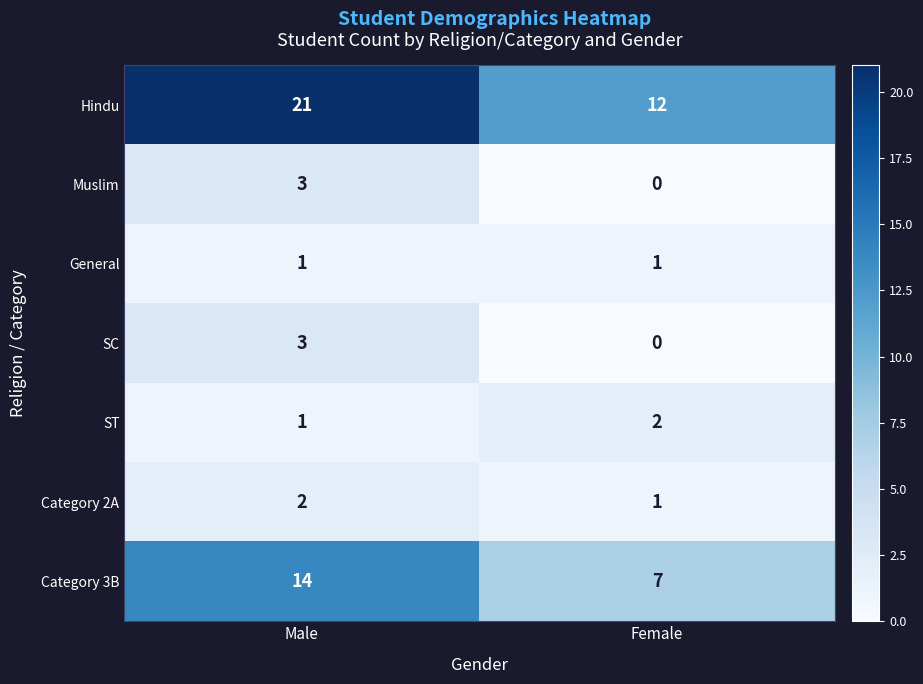

How many distinct data groups are displayed?

7